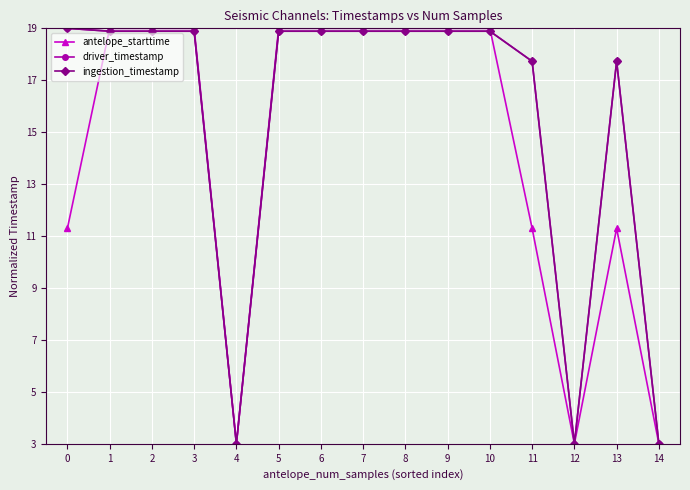

Reading left to right, list all the values displayed in this chart.

antelope_starttime: 0=11.3	1=19.0	2=19.0	3=19.0	4=3.0	5=19.0	6=19.0	7=19.0	8=19.0	9=19.0	10=19.0	11=11.3	12=3.0	13=11.3	14=3.0
driver_timestamp: 0=19.0	1=18.9	2=18.9	3=18.9	4=3.0	5=18.9	6=18.9	7=18.9	8=18.9	9=18.9	10=18.9	11=17.7	12=3.0	13=17.7	14=3.0
ingestion_timestamp: 0=19.0	1=18.9	2=18.9	3=18.9	4=3.0	5=18.9	6=18.9	7=18.9	8=18.9	9=18.9	10=18.9	11=17.7	12=3.0	13=17.7	14=3.0